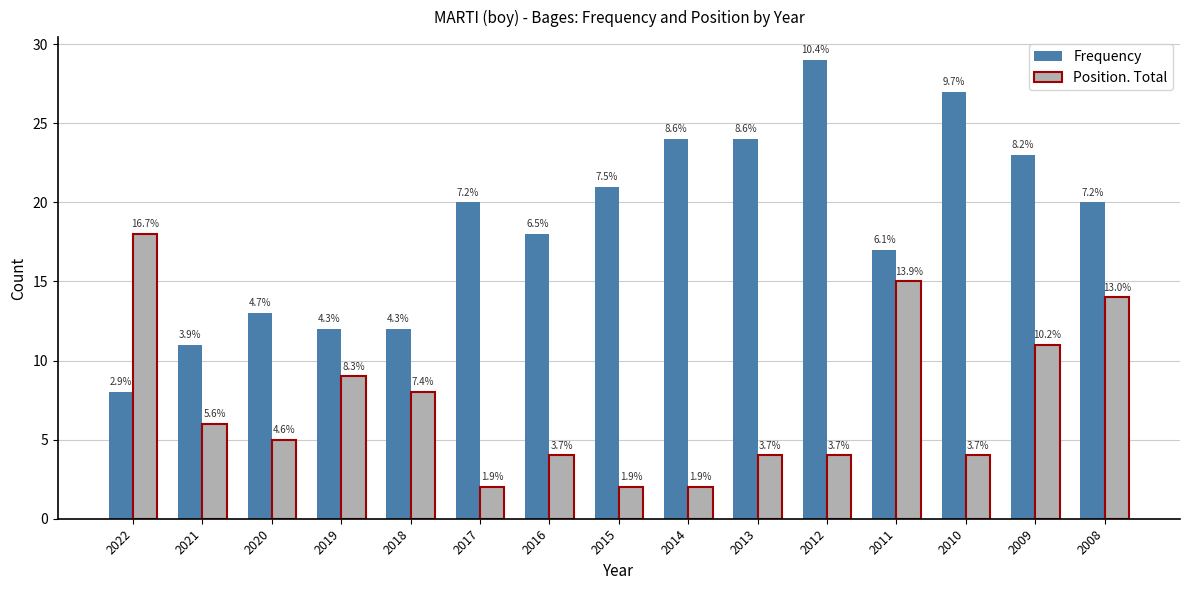

What is the sum of the Position. Total values at 2009 and 2018?

19